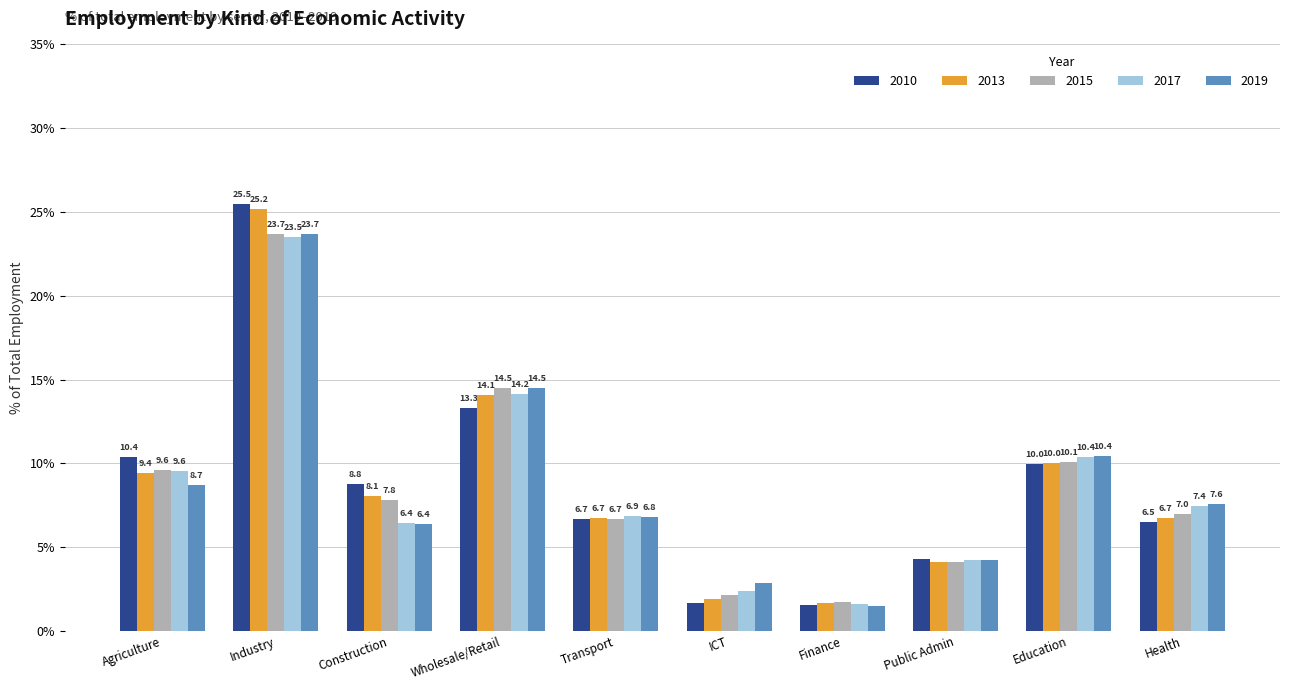

Which series changed the most between Transport and ICT?

2010